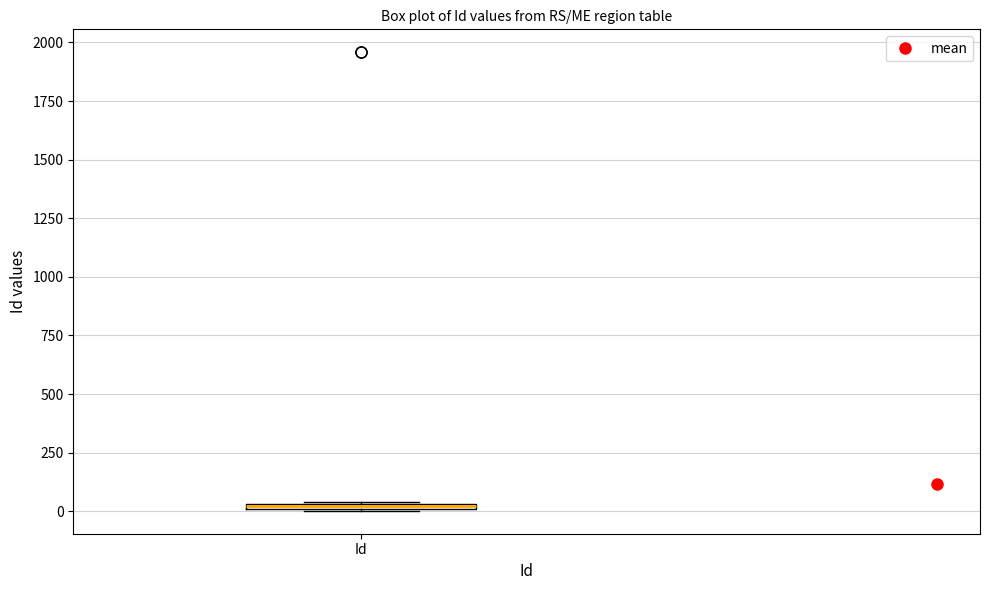

Where is the upper edge of the box for Id on the y-axis? The values are not printed on the chart, so give them approximately, as read against the axis.

50